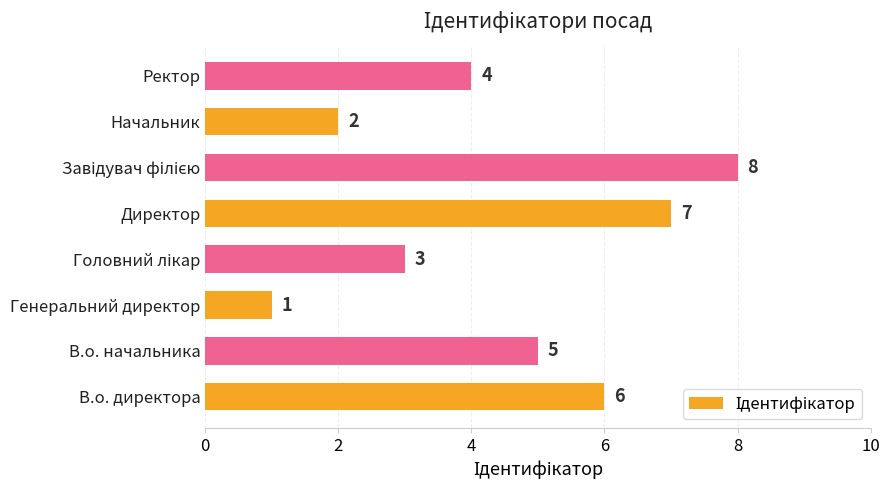

What is the smallest value displayed?

1